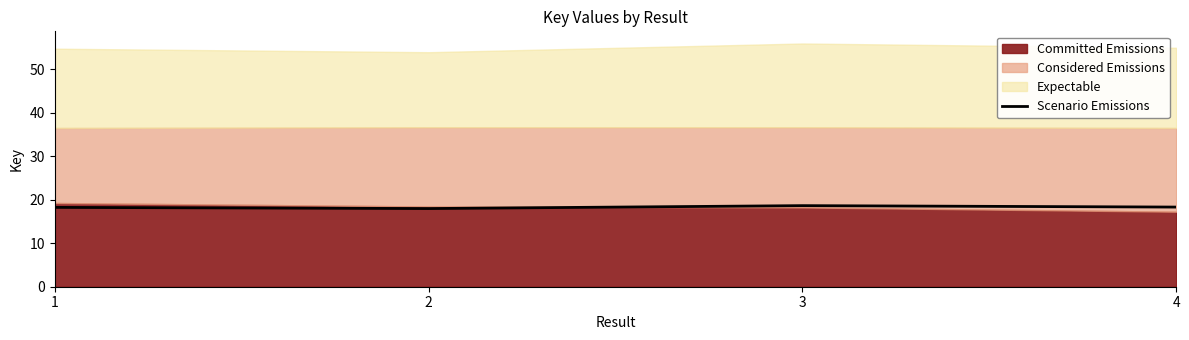

Which label corresponds to the smallest value in the chart?

2